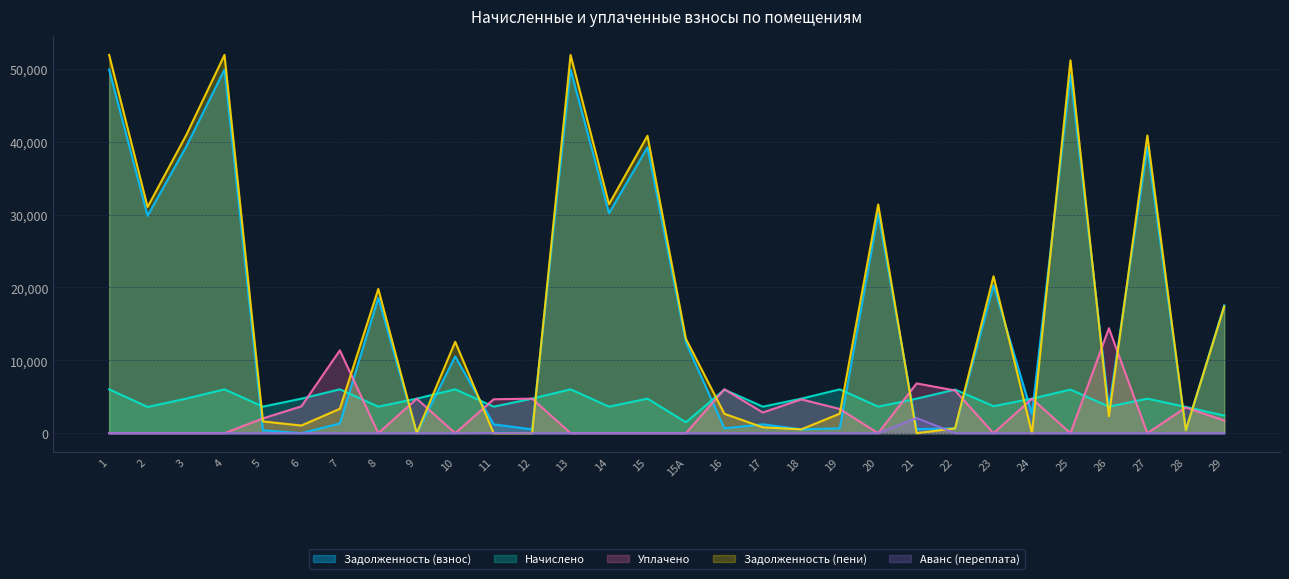

The Задолженность (пени) series shows 780.7 at 18. True or false?

False